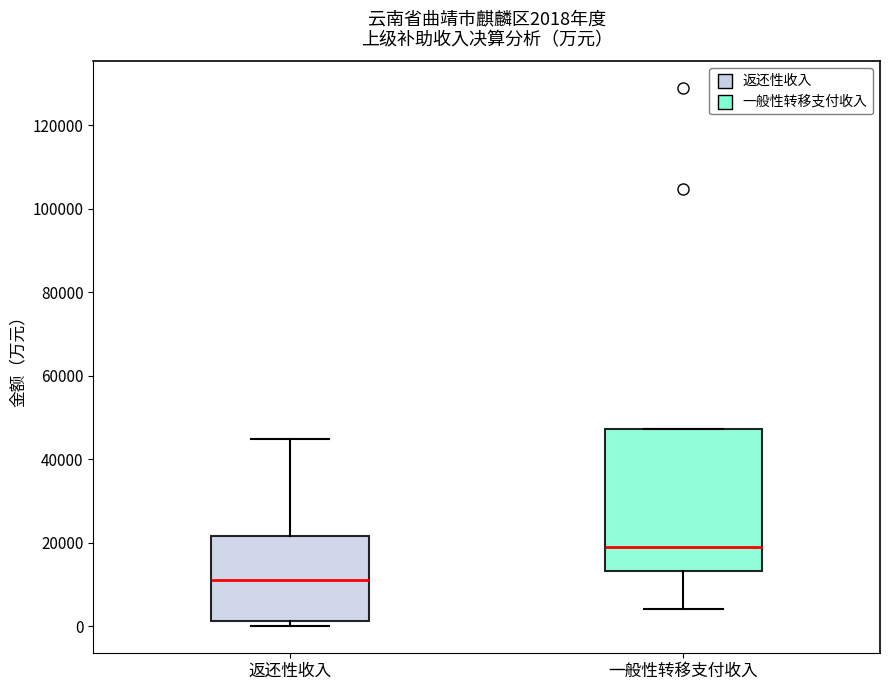

Which box has the lowest median line?

返还性收入